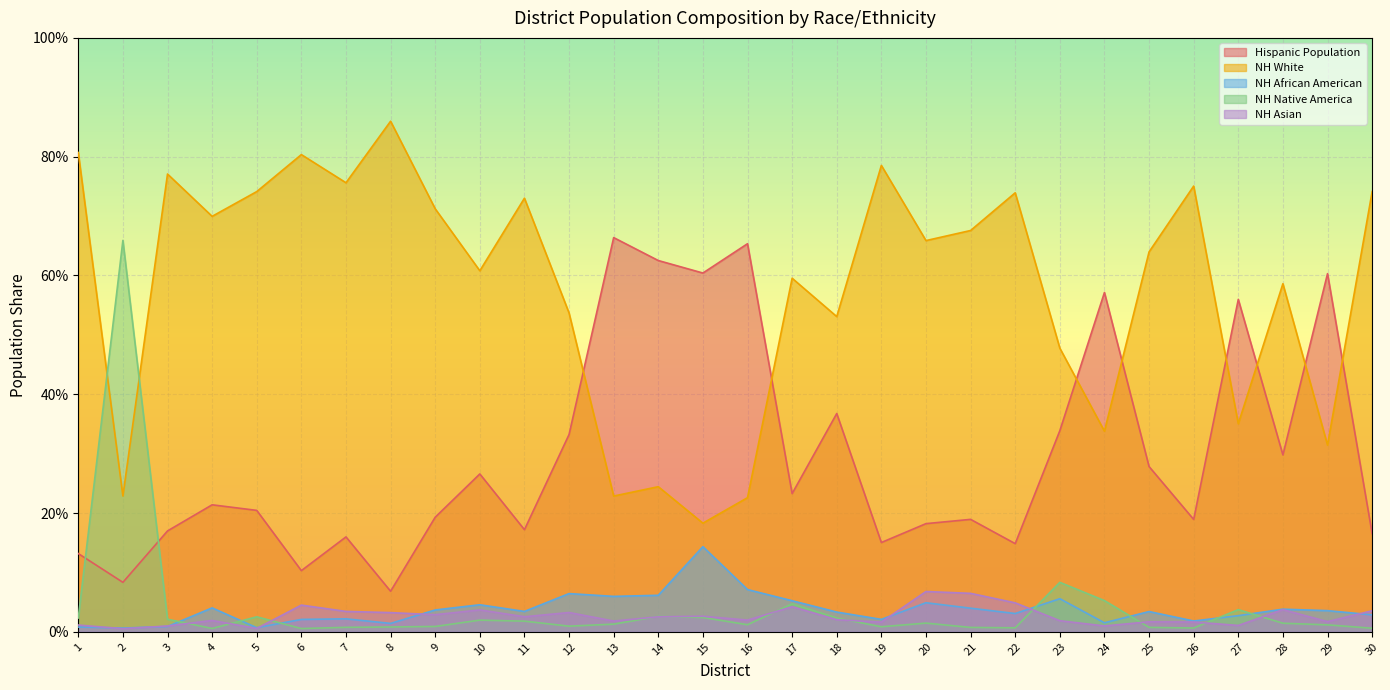

Is it true that Hispanic Population equals 0.3 at 28?

True